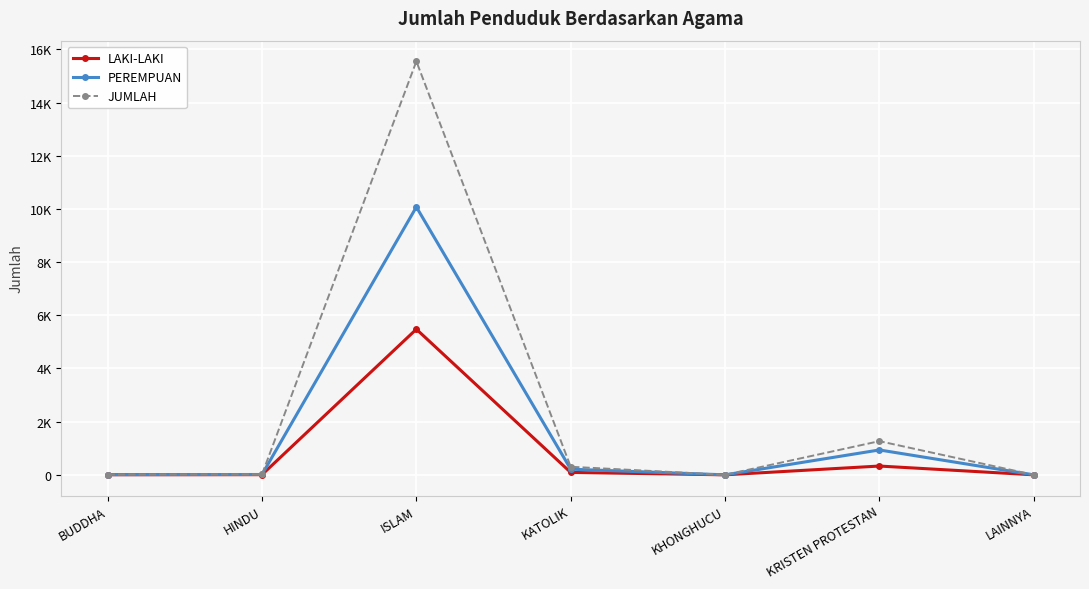

In LAKI-LAKI, how many points are higher than both neighbors (excluding endpoints)?

2